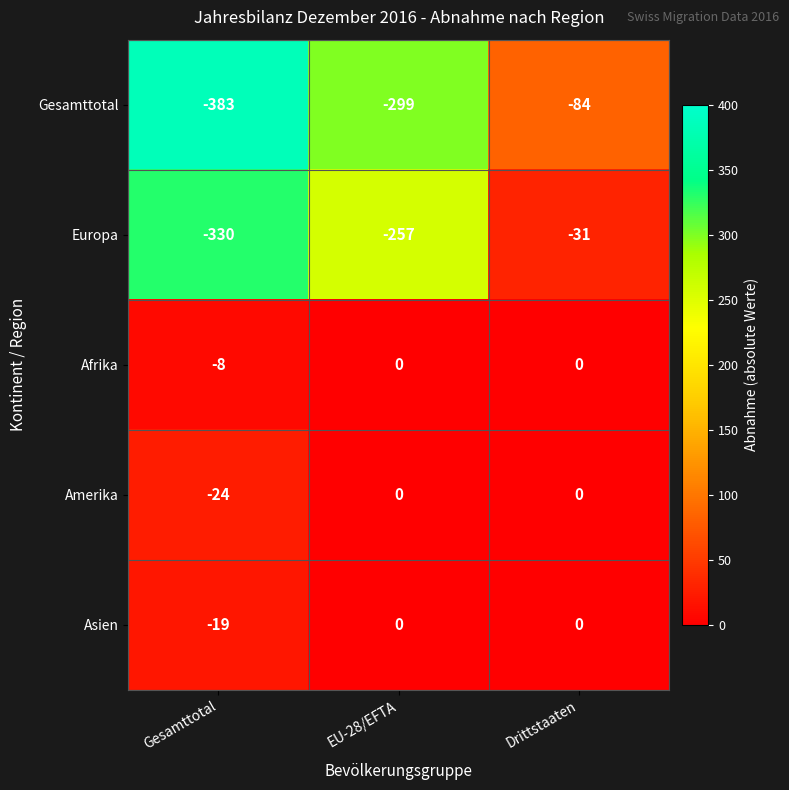

Which series has the largest total across all categories?

Afrika